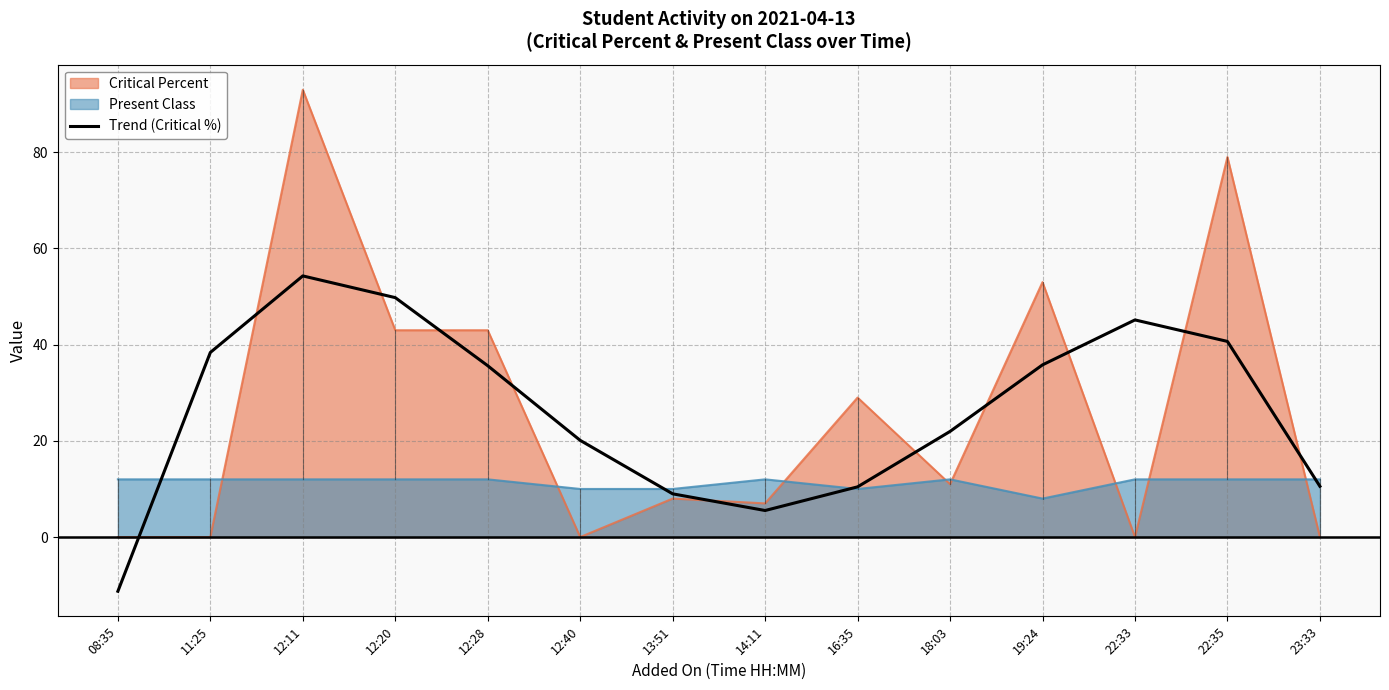

What is the value of the 10th point from the left?

22.0